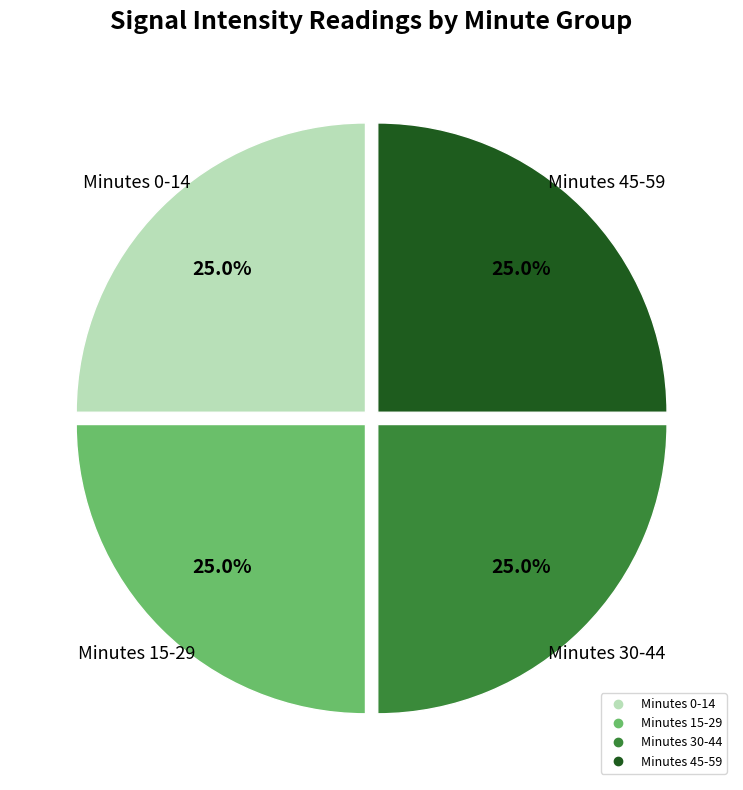

Count the number of slices in the pie.

4